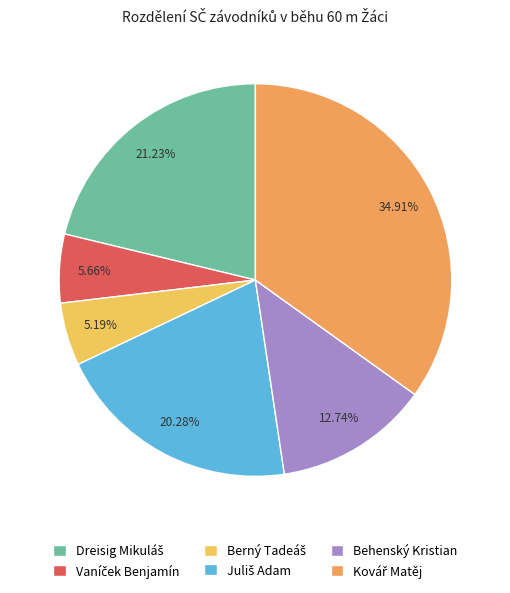

Does Behenský Kristian account for over 50% of the chart?

No